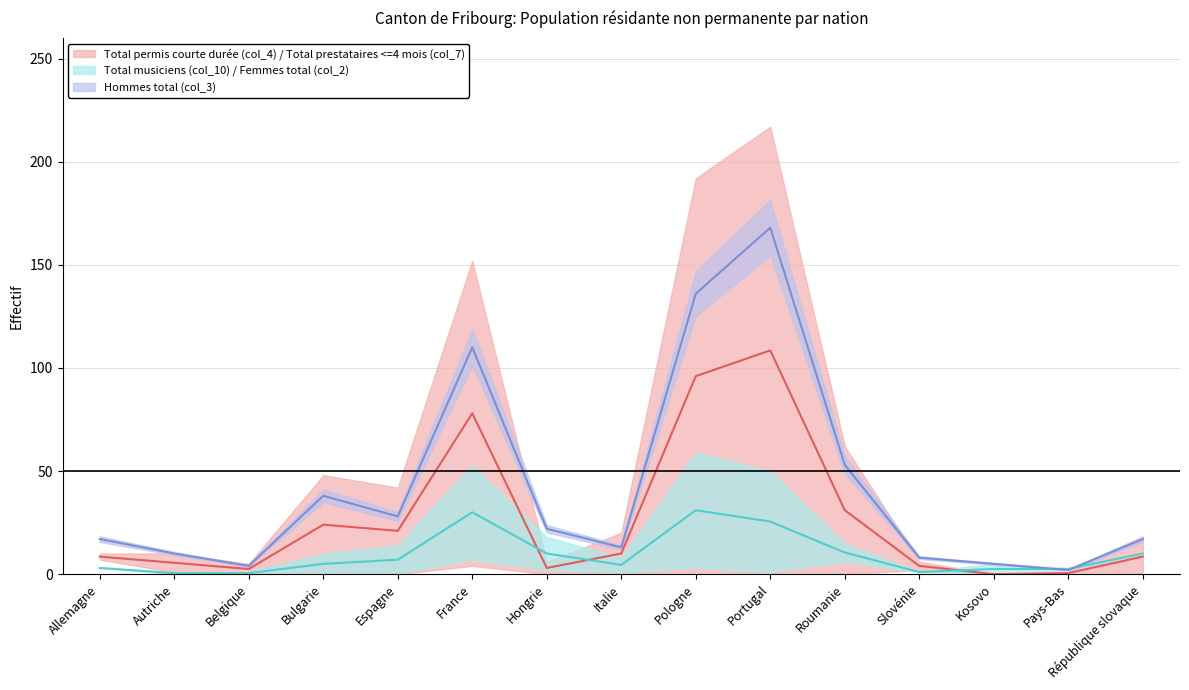

What is the label of the 5th point from the right?

Roumanie